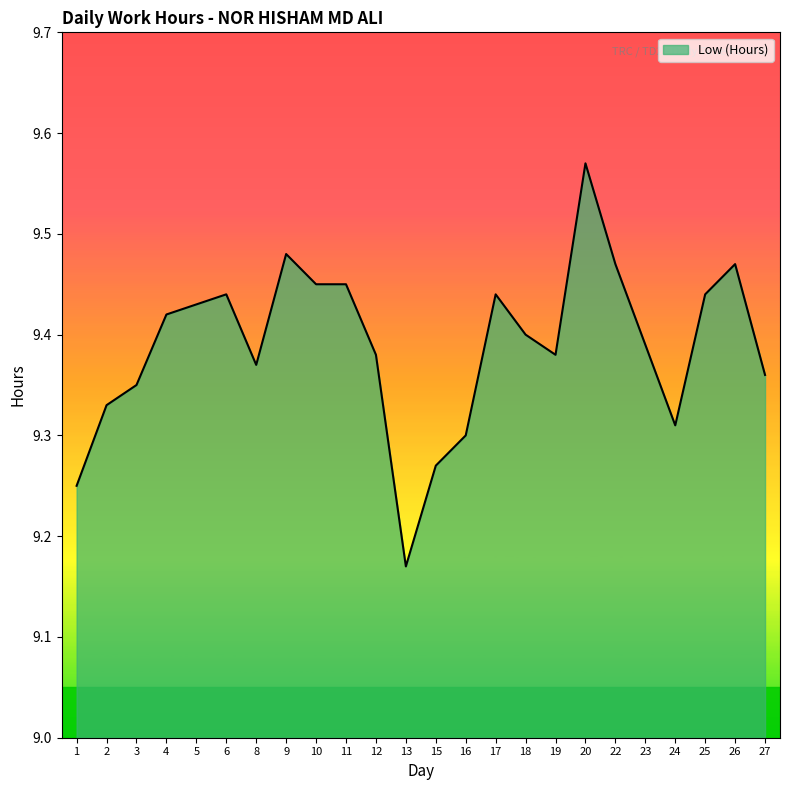

What is the sum of the values at 4 and 24?

18.7